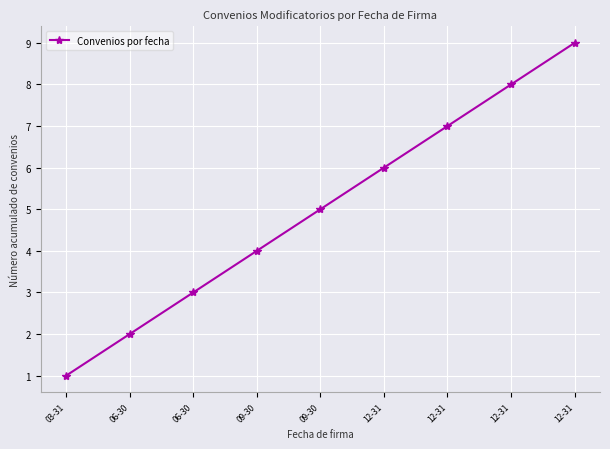

Reading left to right, what are all the values shown in this chart?

1	2	3	4	5	6	7	8	9